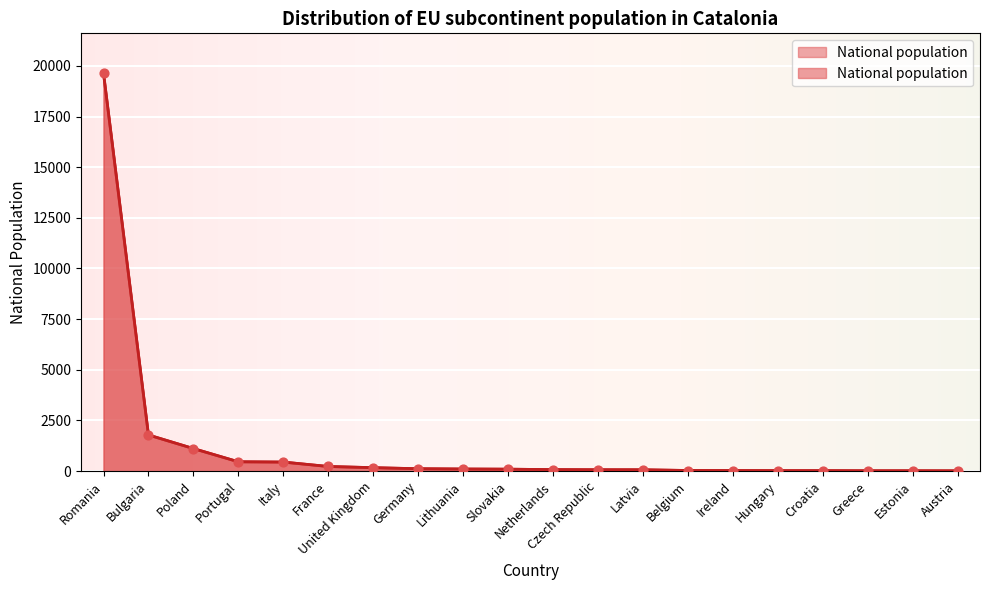

What is the change in value from Czech Republic to Greece?

-50